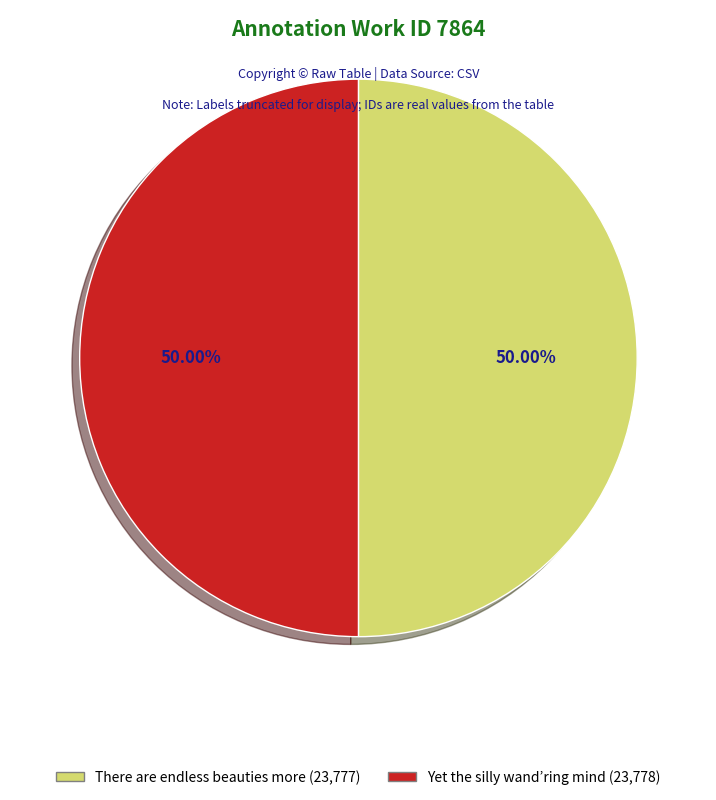

Do There are endless beauties more (23,777) and Yet the silly wand’ring mind (23,778) together represent more than half of the pie?

Yes